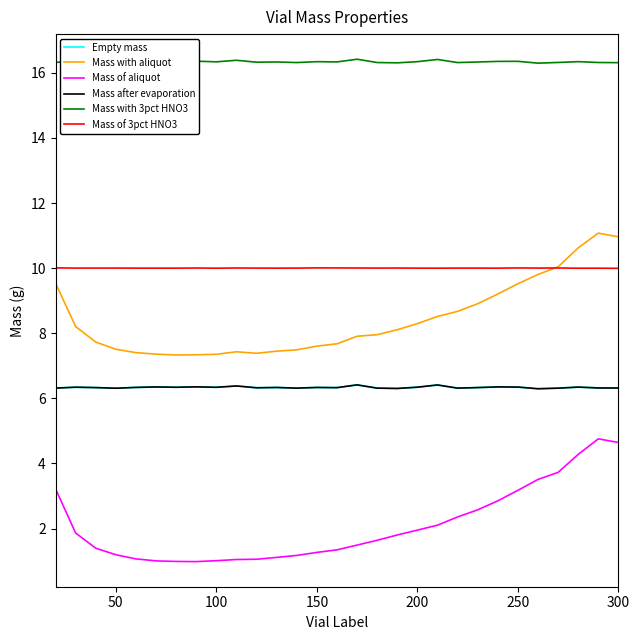

Does the chart have visible grid lines?

No